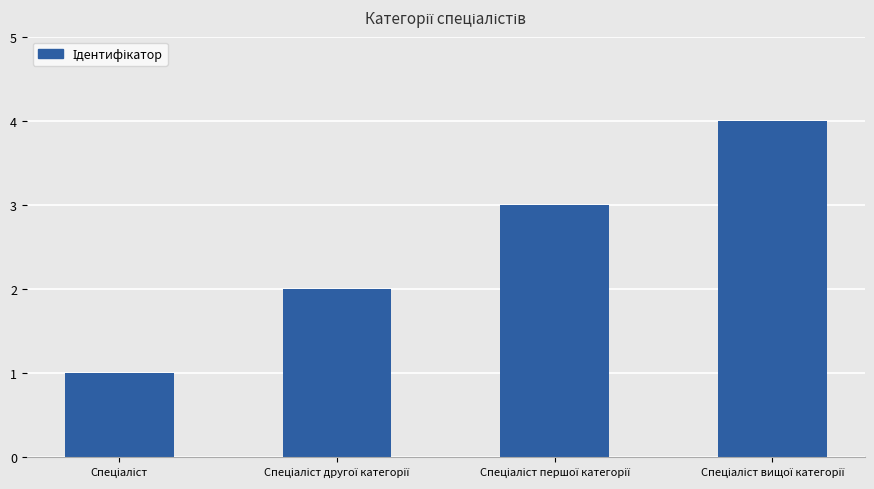

How many bars are there in total?

4